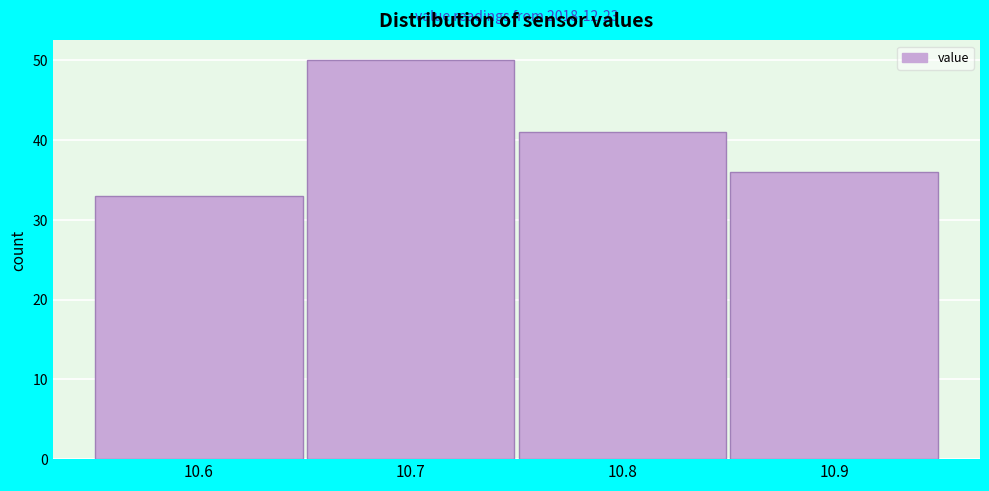

Which range on the x-axis has the tallest bar?

10.65 to 10.75